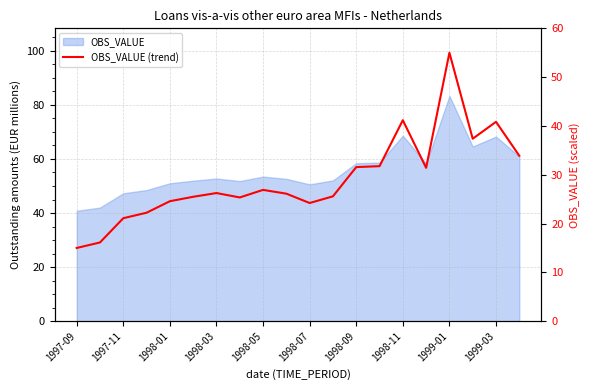

Which label corresponds to the smallest value in the chart?

1997-09